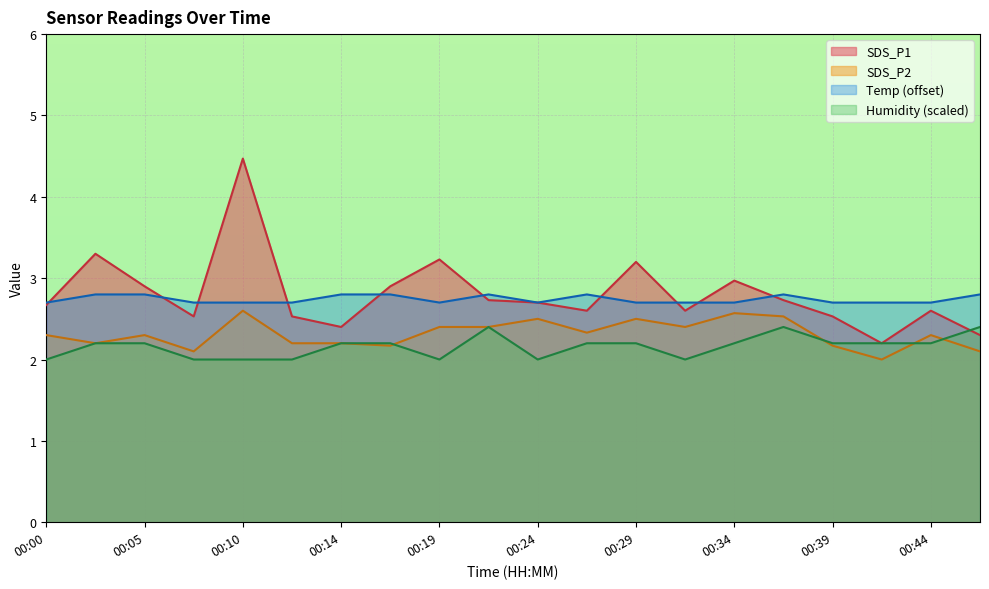

What is the sum of the SDS_P1 values at 00:29 and 00:34?

6.2